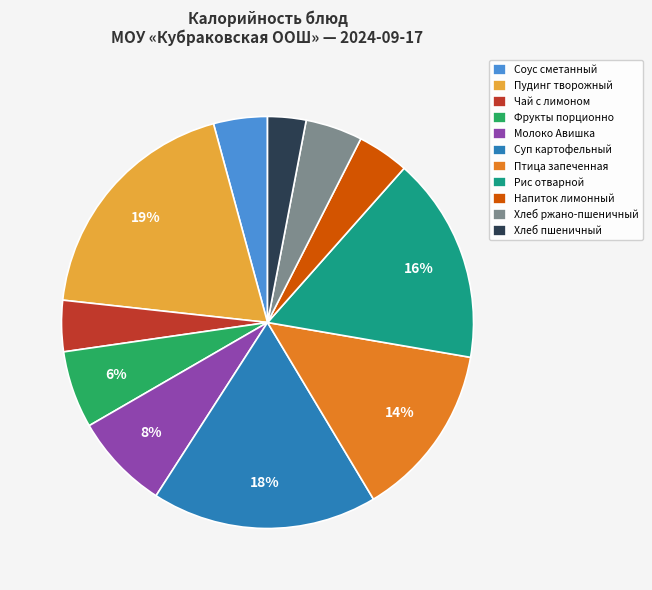

Is Хлеб пшеничный the majority of the pie?

No